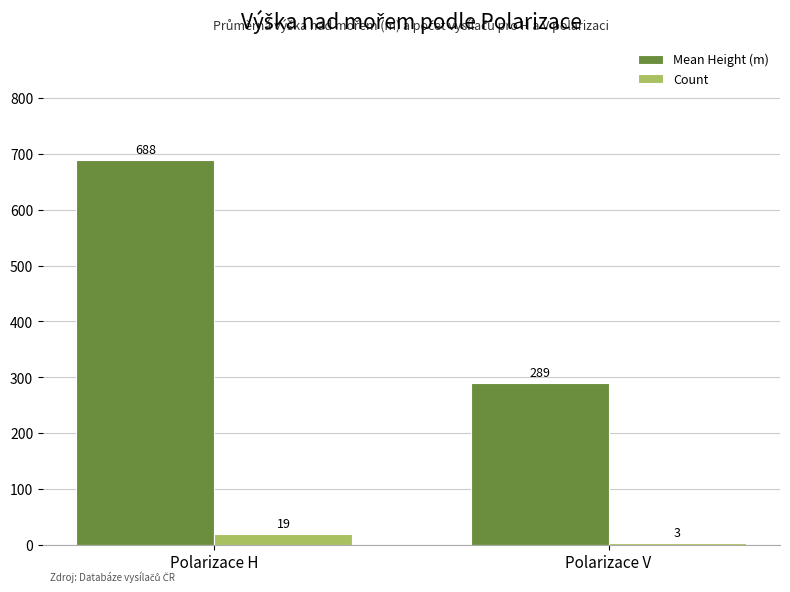

List the series in order of their overall mean, highest first.

Mean Height (m), Count